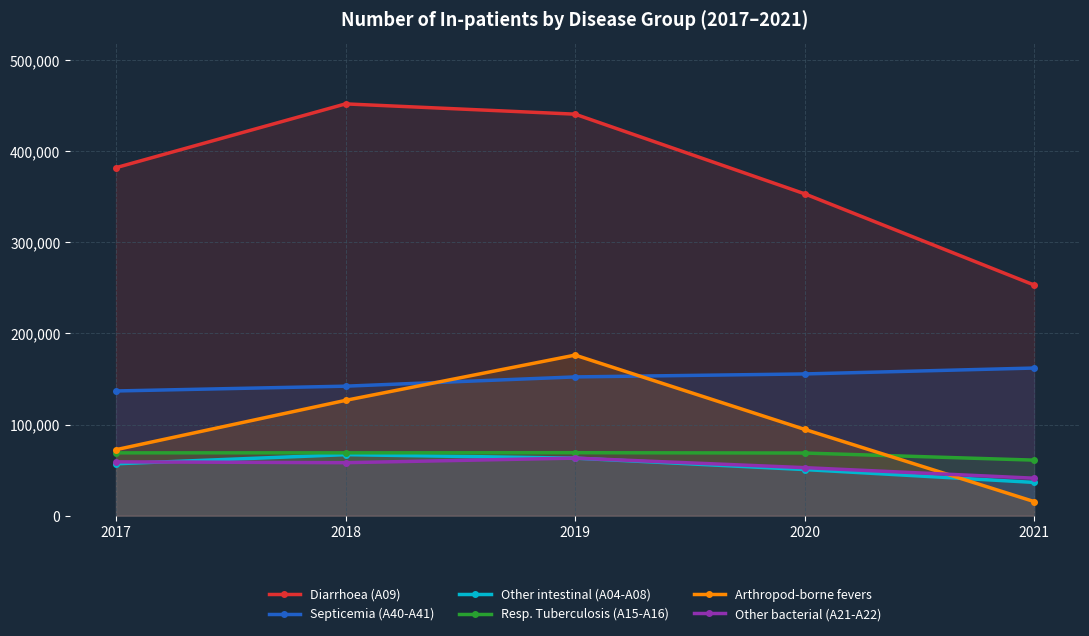

Which has a higher value, 2020 or 2021?

2020